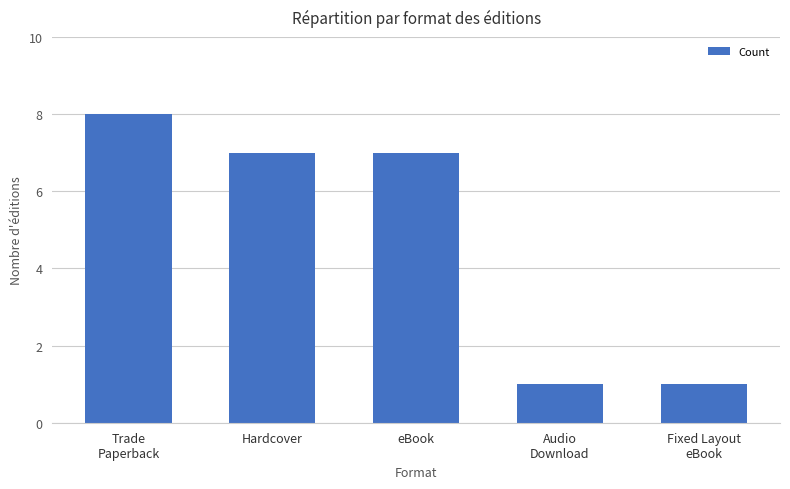

What is the minimum value shown in the chart?

1